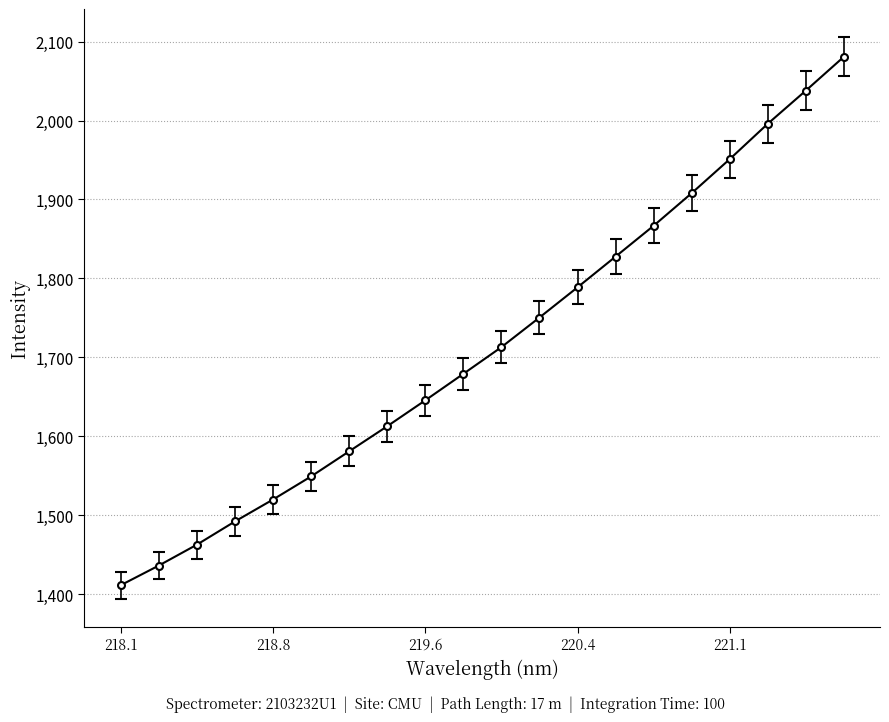

True or false: there are more than 1 points higher than both neighbors.

False